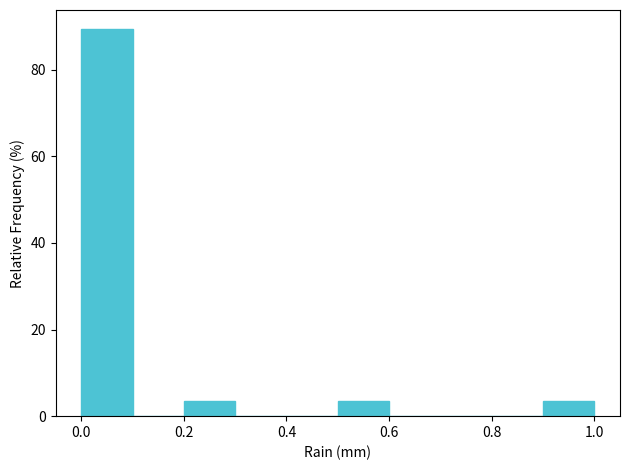

Which range on the x-axis has the tallest bar?

0.0 to 0.1